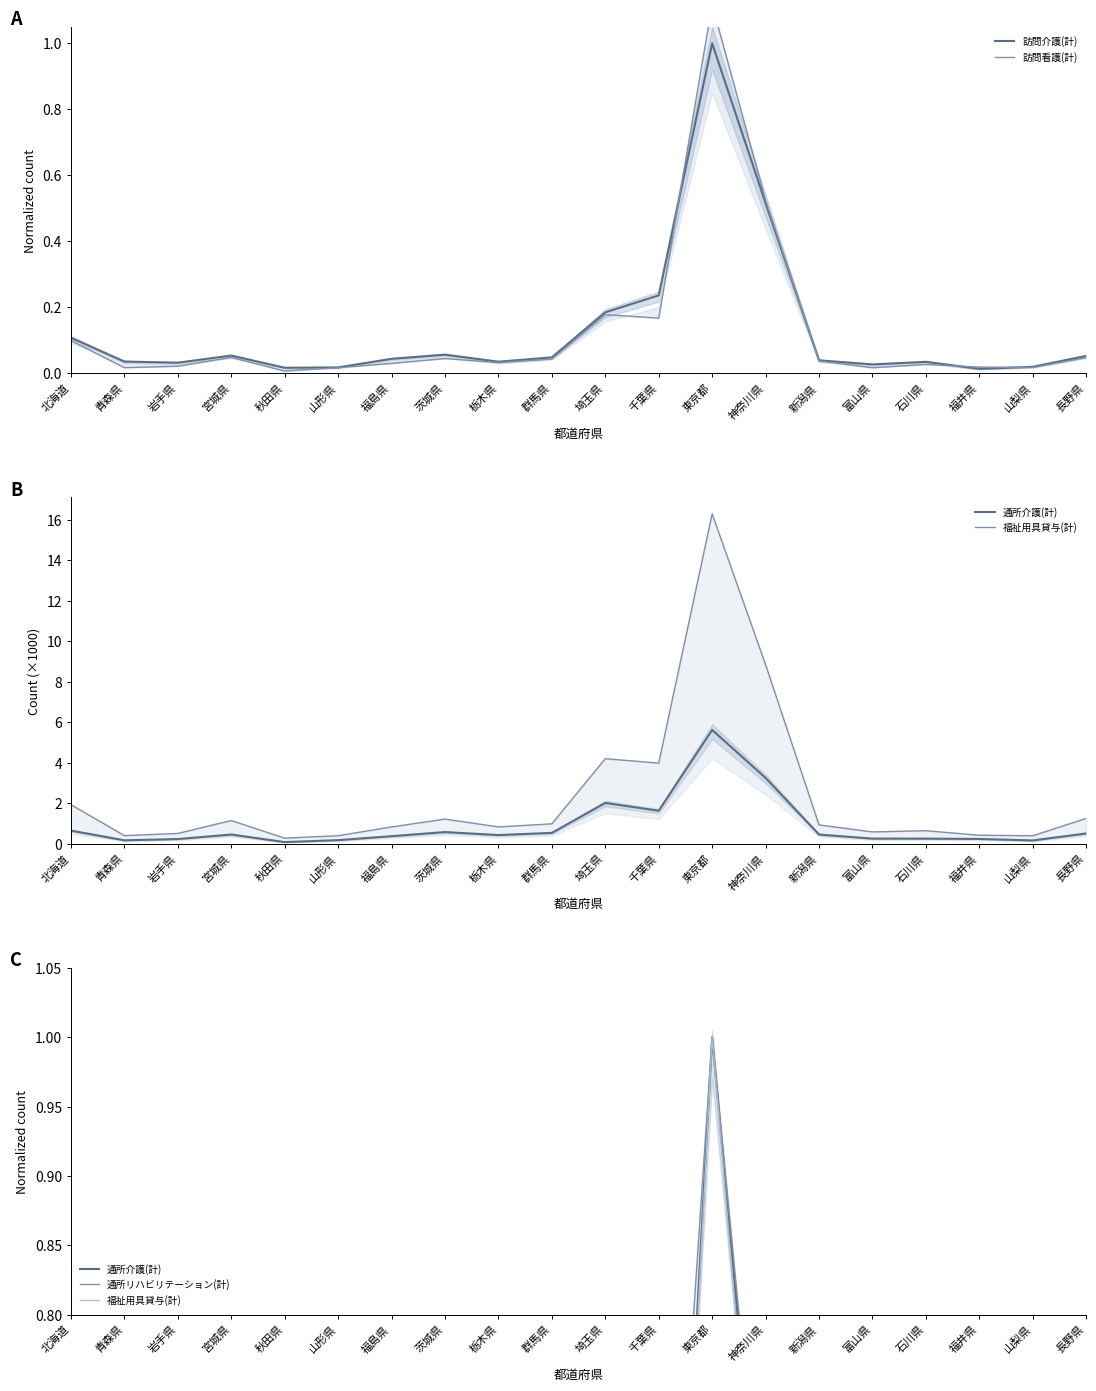

What is the difference between the highest and lowest values at 新潟県?

0.1